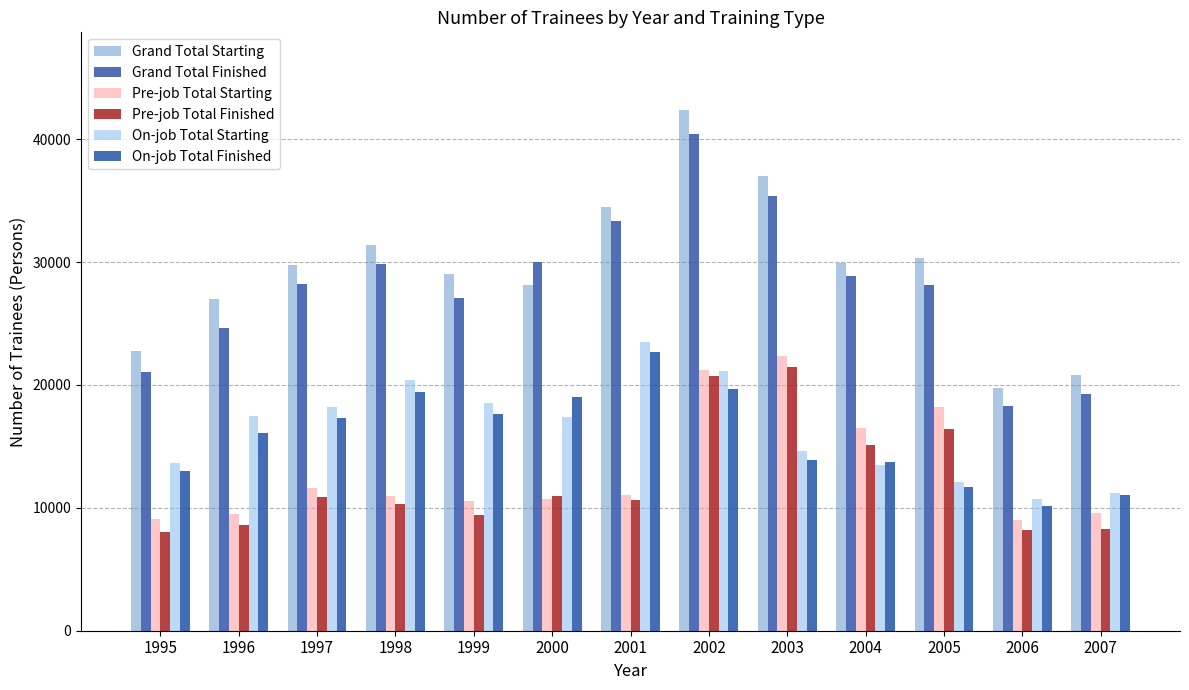

List the series in order of their peak value, highest first.

Grand Total Starting, Grand Total Finished, On-job Total Starting, On-job Total Finished, Pre-job Total Starting, Pre-job Total Finished